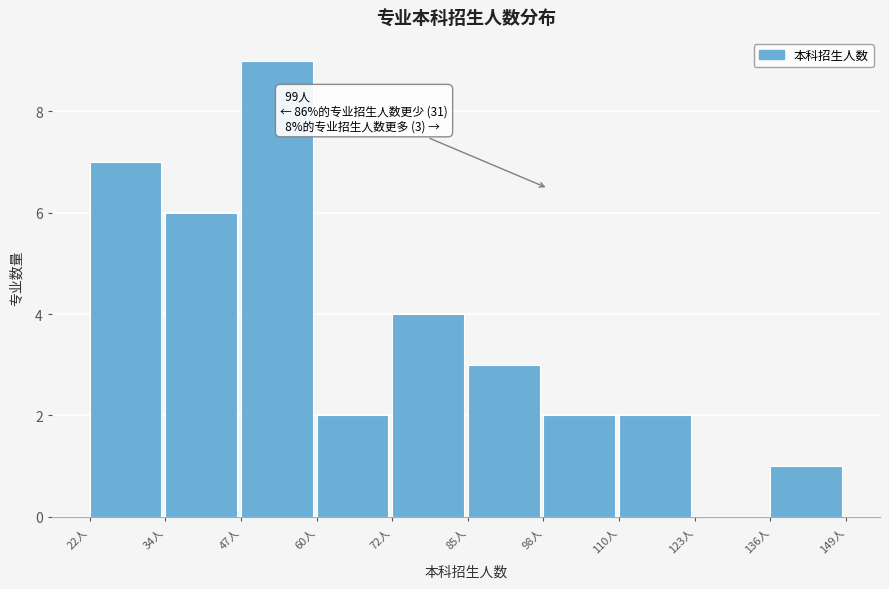

Which range on the x-axis has the tallest bar?

48 to 60